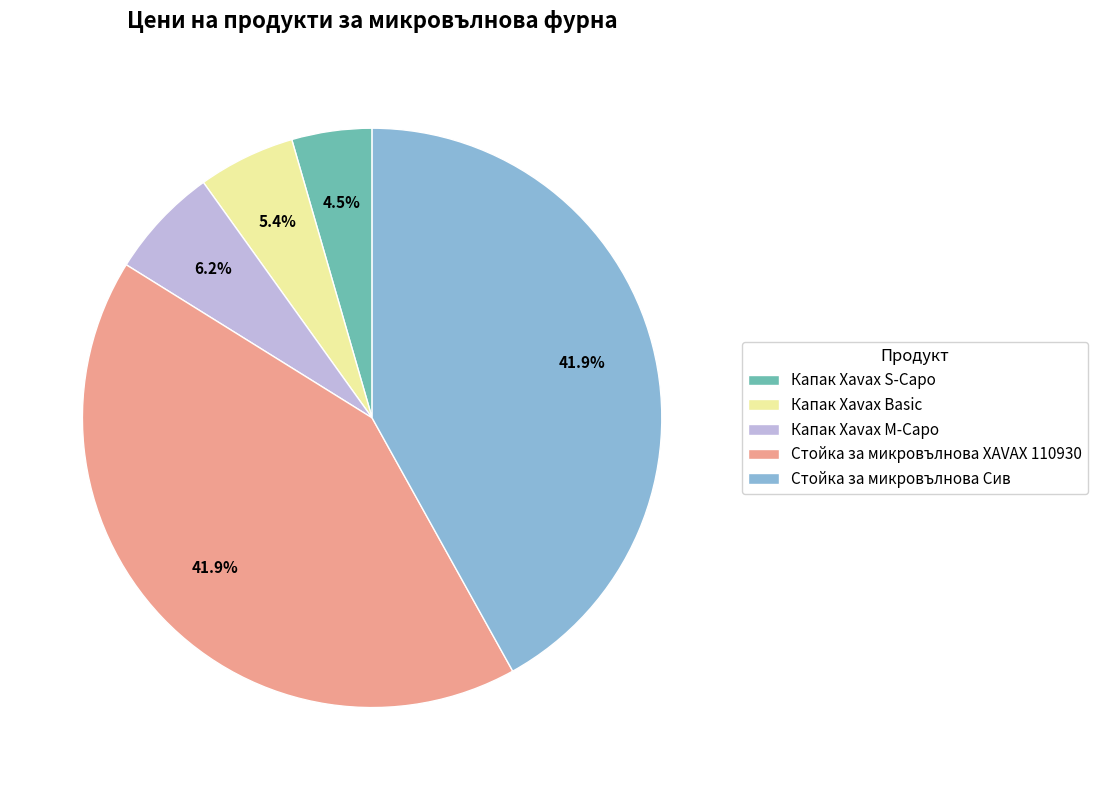

Which slice is the smallest?

Капак Xavax S-Capo